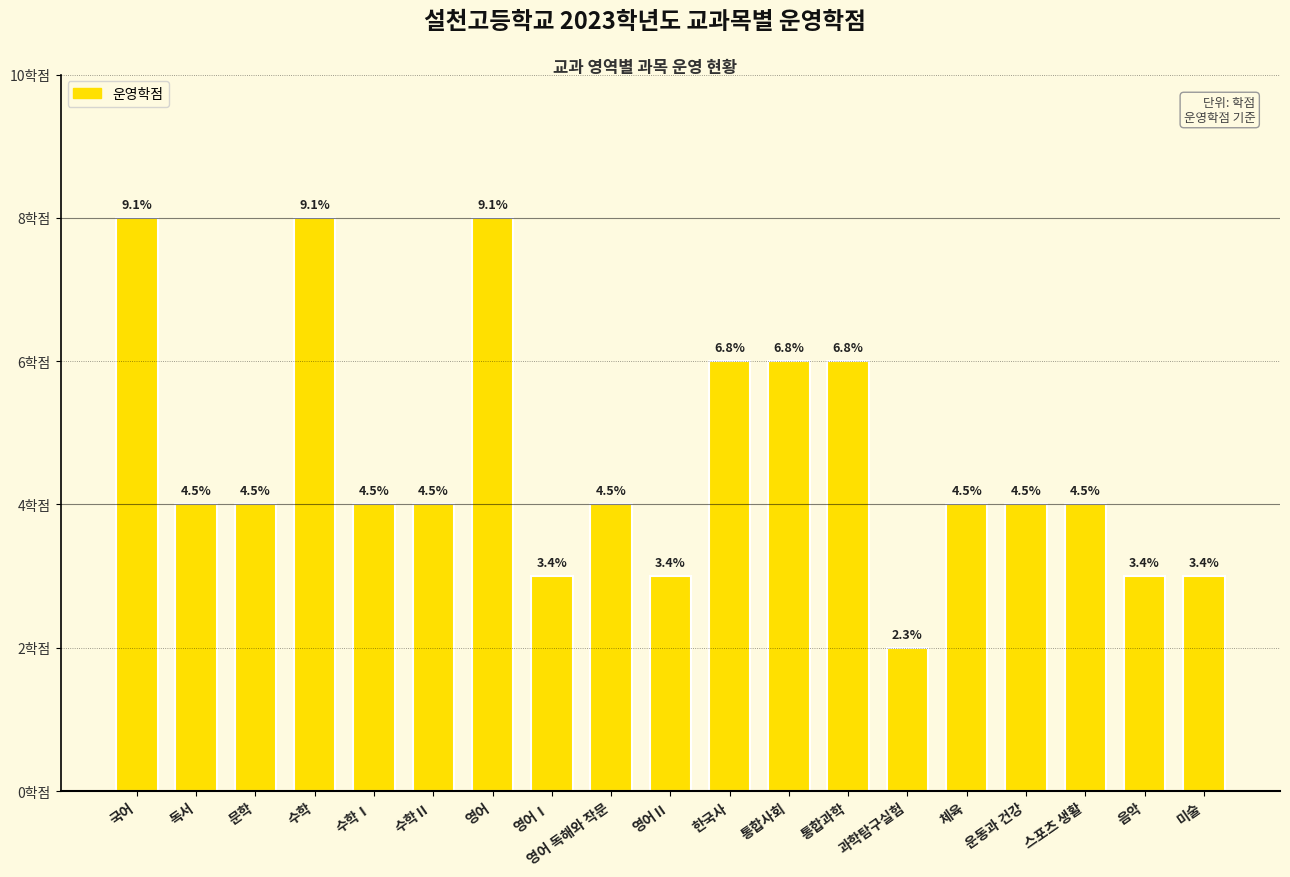

Are the bars horizontal?

No